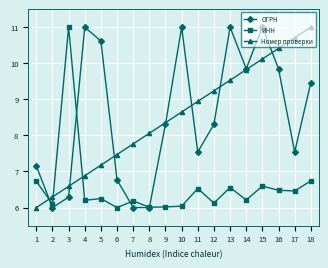

Is the value of ИНН at 10 greater than the value of ОГРН at 3?

No